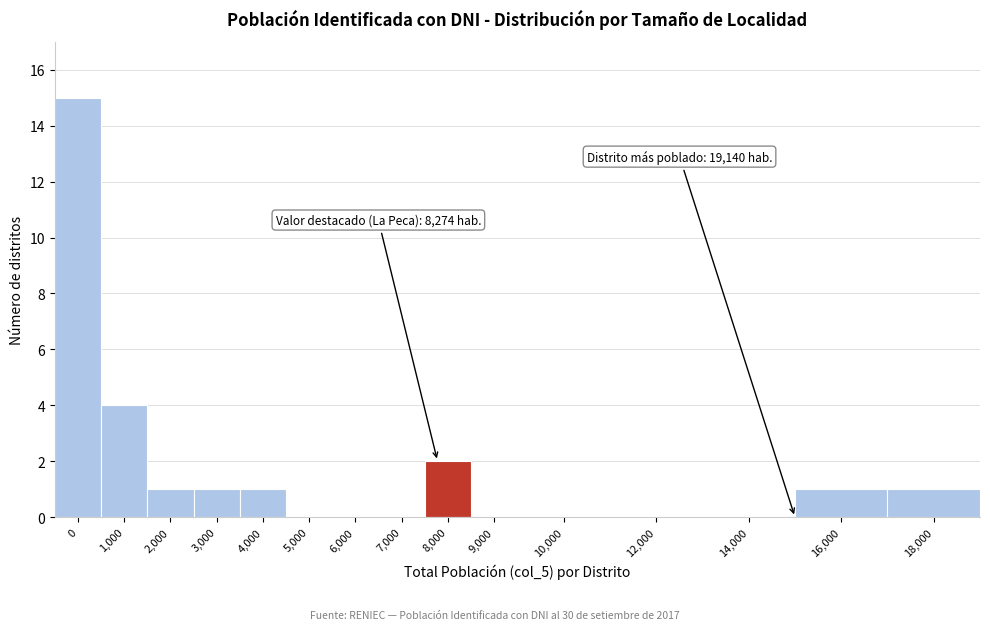

Reading left to right, transcribe all the data shown in this chart.

0=15	1,000=4	2,000=1	3,000=1	4,000=1	5,000=0	6,000=0	7,000=0	8,000=2	9,000=0	10,000=0	12,000=0	14,000=0	16,000=1	18,000=1